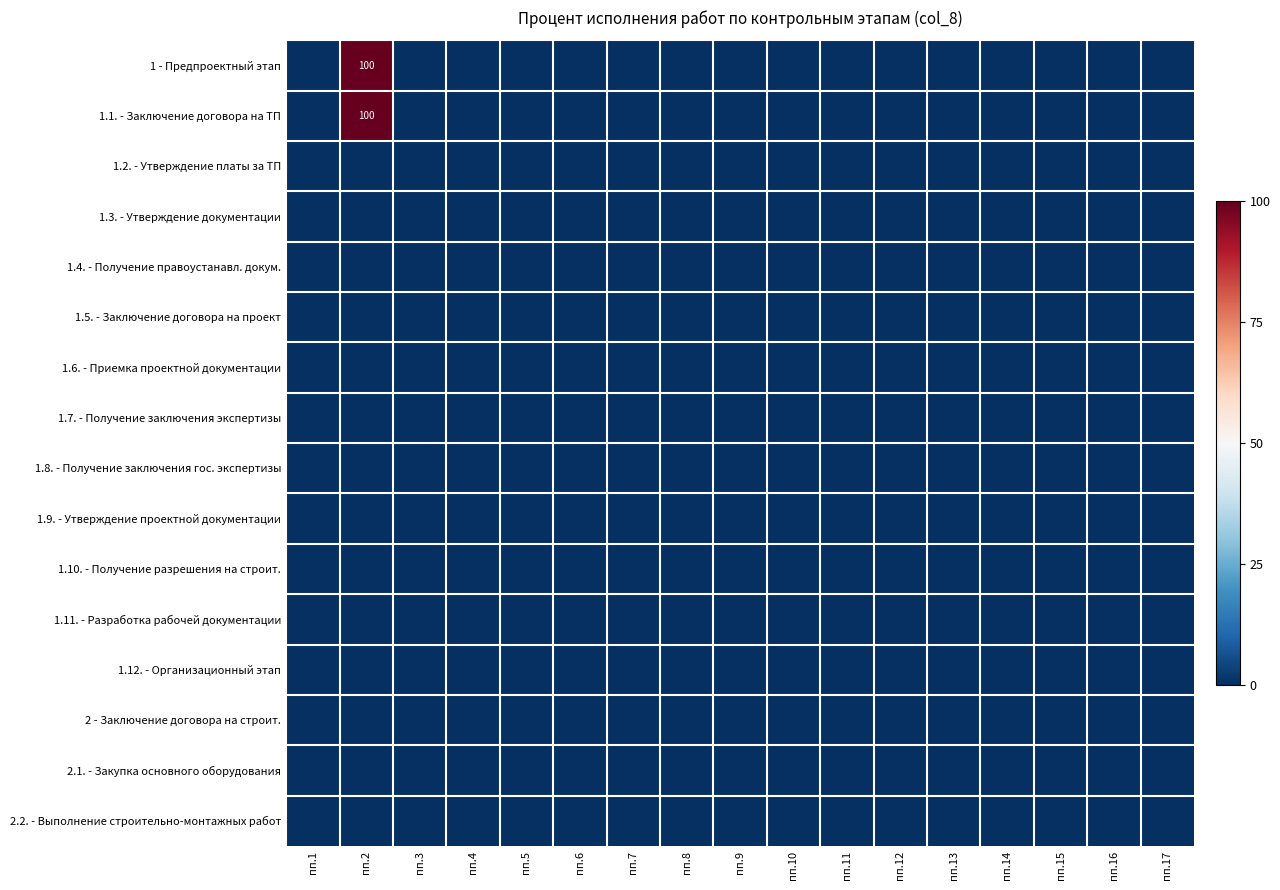

Which category has the lowest value across all series?

пп.1